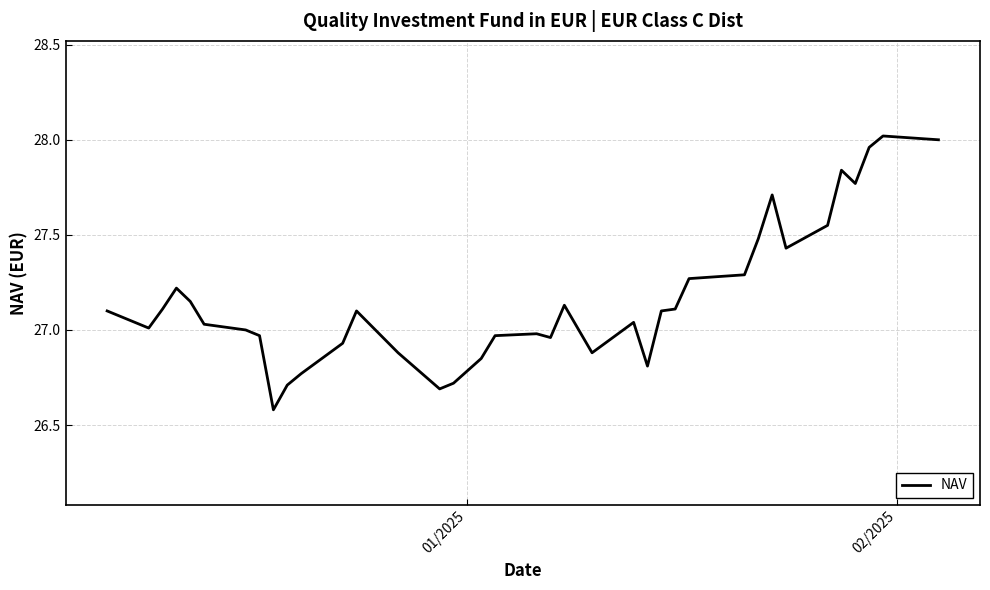

What is the smallest value displayed?

26.6